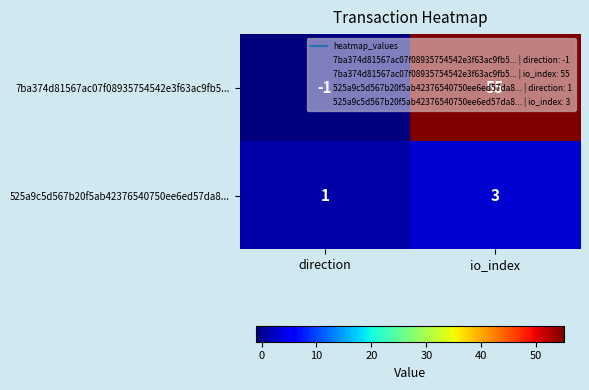

The value of 7ba374d81567ac07f08935754542e3f63ac9fb5... at direction is 0. True or false?

False